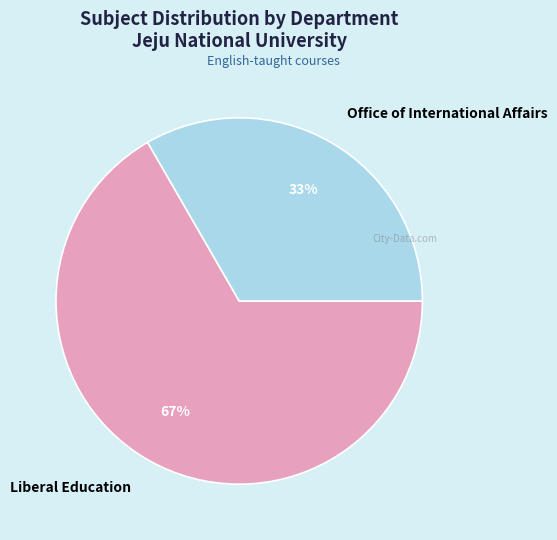

Is the sum of Office of International Affairs and Liberal Education greater than half?

Yes